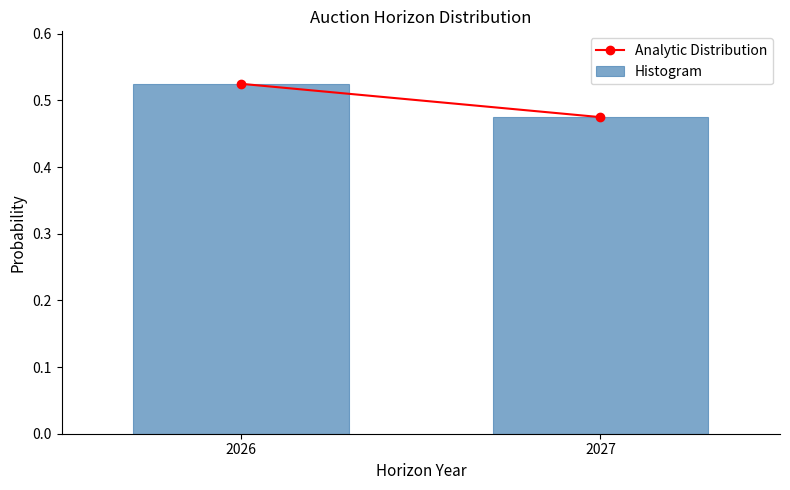

Which has a higher value, 2026 or 2027?

2026